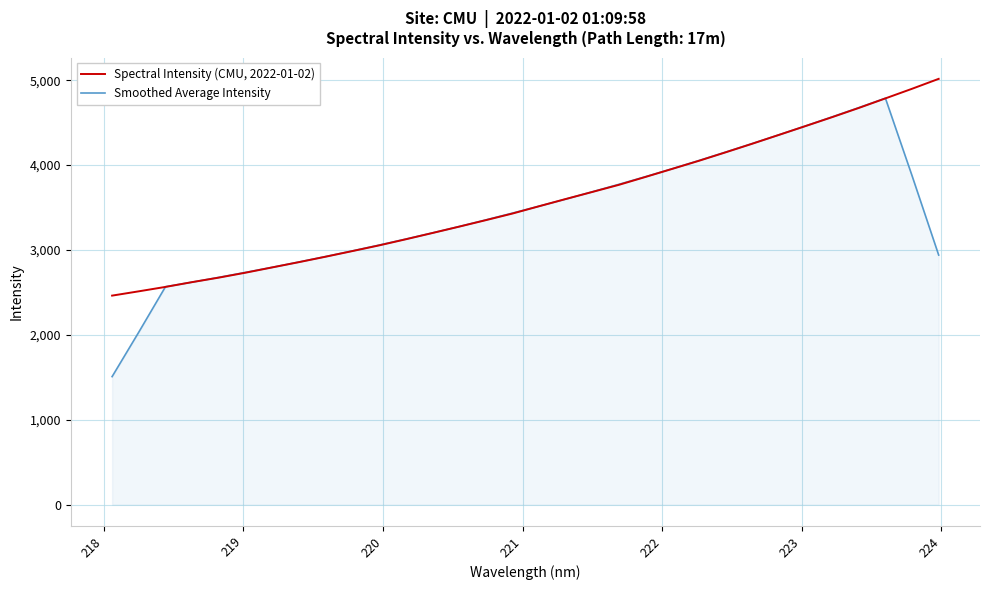

Which series has the largest range (max minus min)?

Smoothed Average Intensity